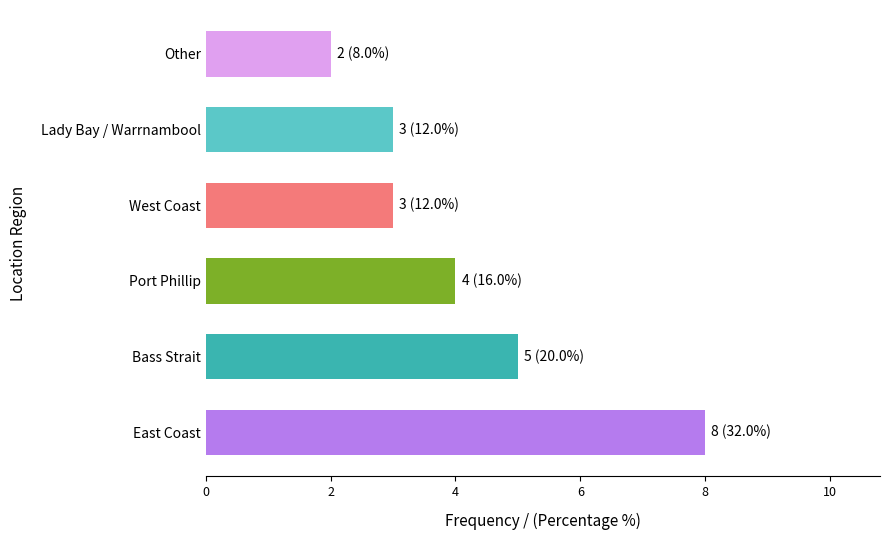

At which category does the chart reach its minimum across all series?

Other